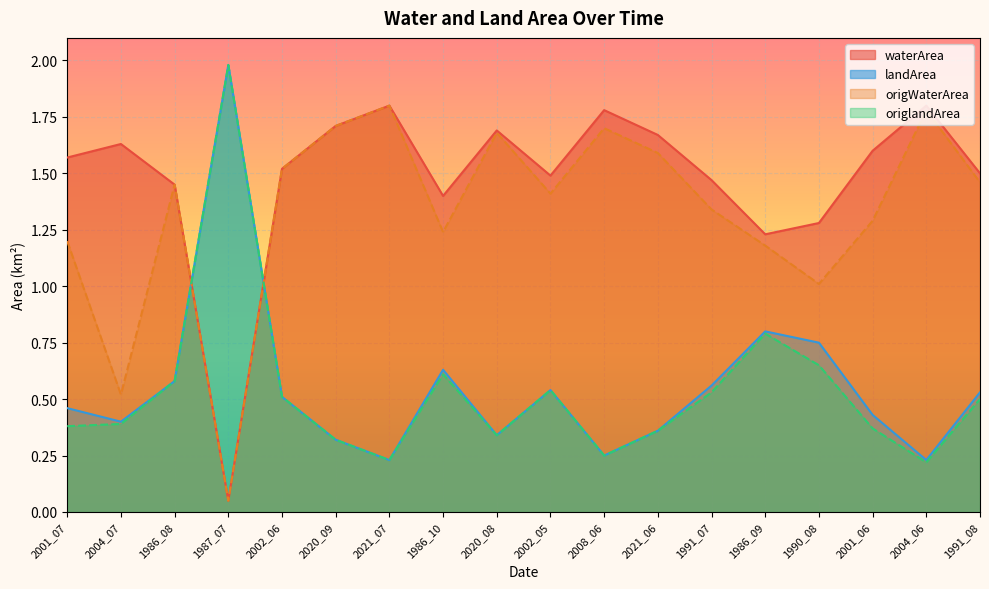

What is the total value across all series at 2008_06?

4.0